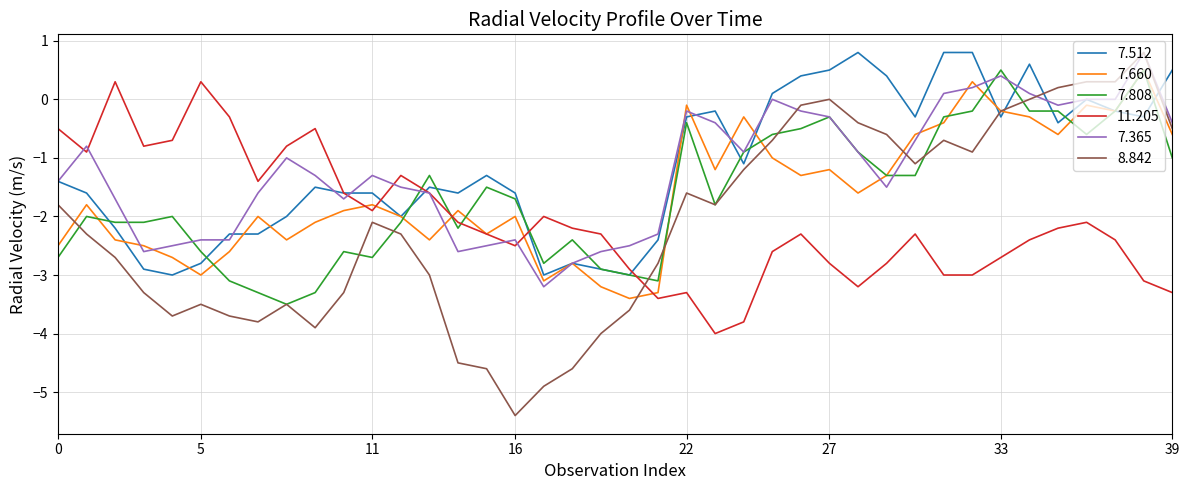

What is the smallest value displayed?

-5.4